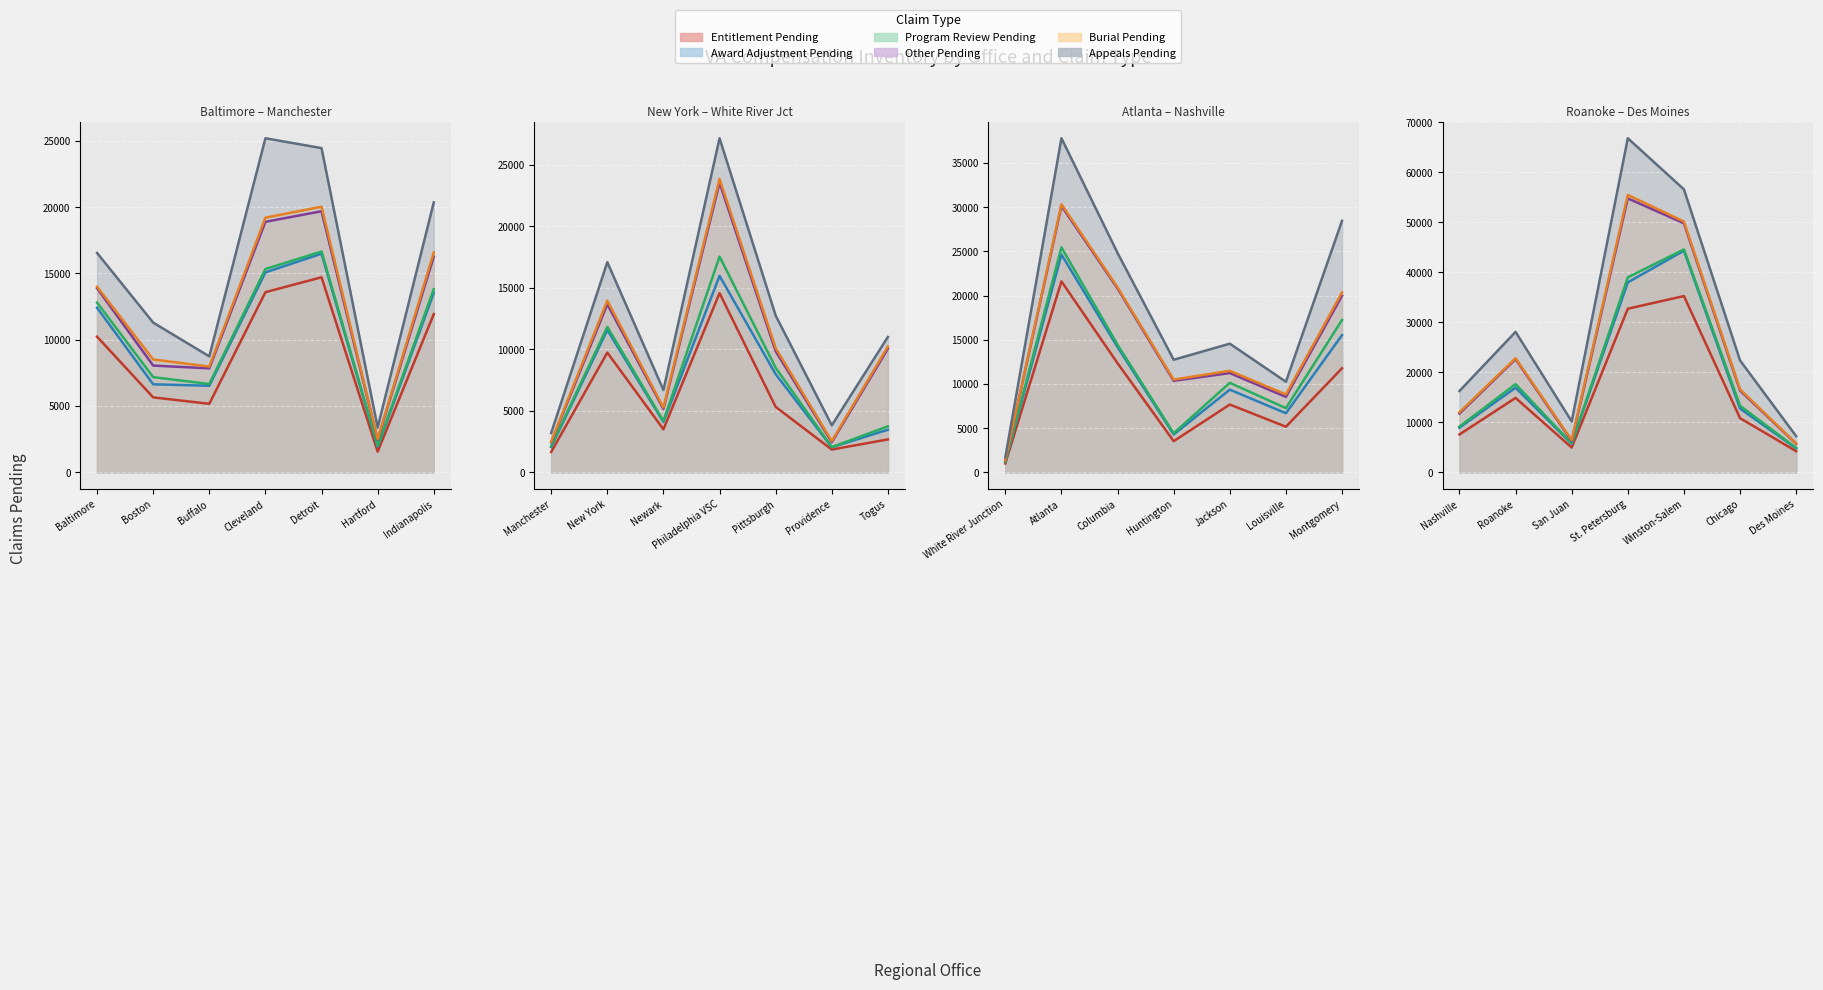

What is the label of the 2nd point from the left?

Boston